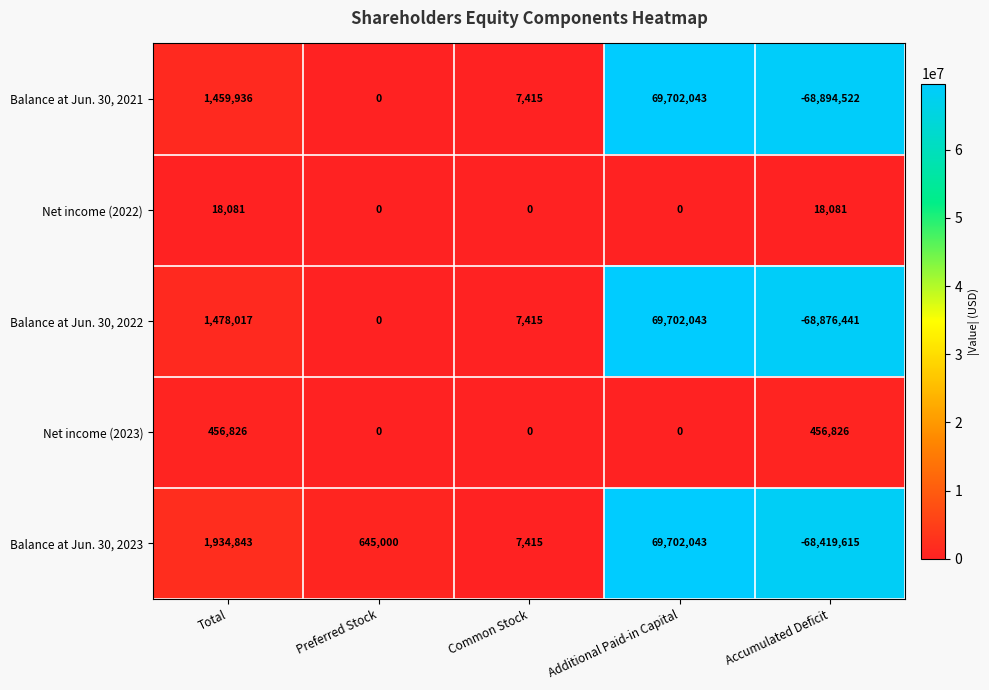

What is the difference between the second highest and second lowest values in the Net income (2023) series?

456826